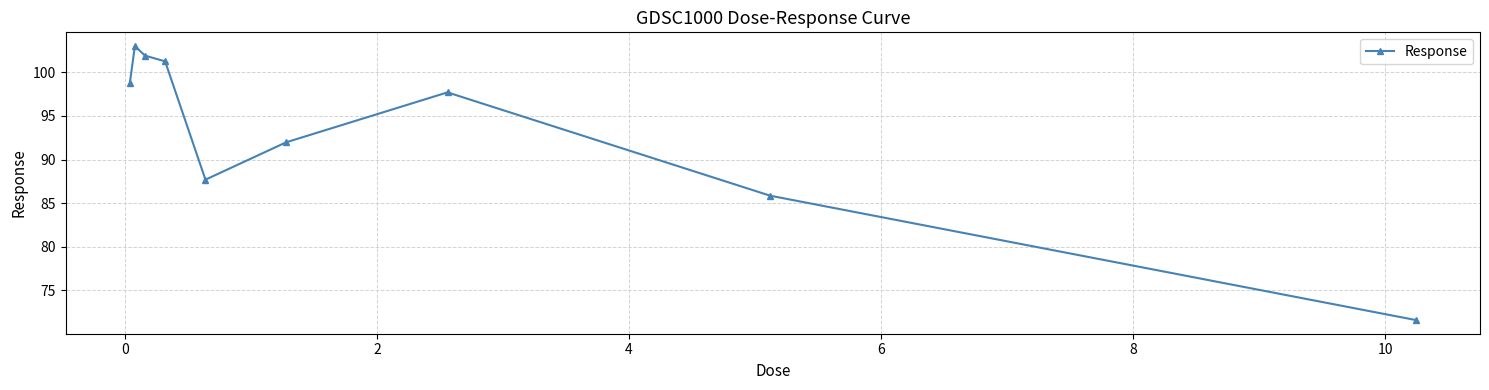

What is the maximum value shown in the chart?

103.0